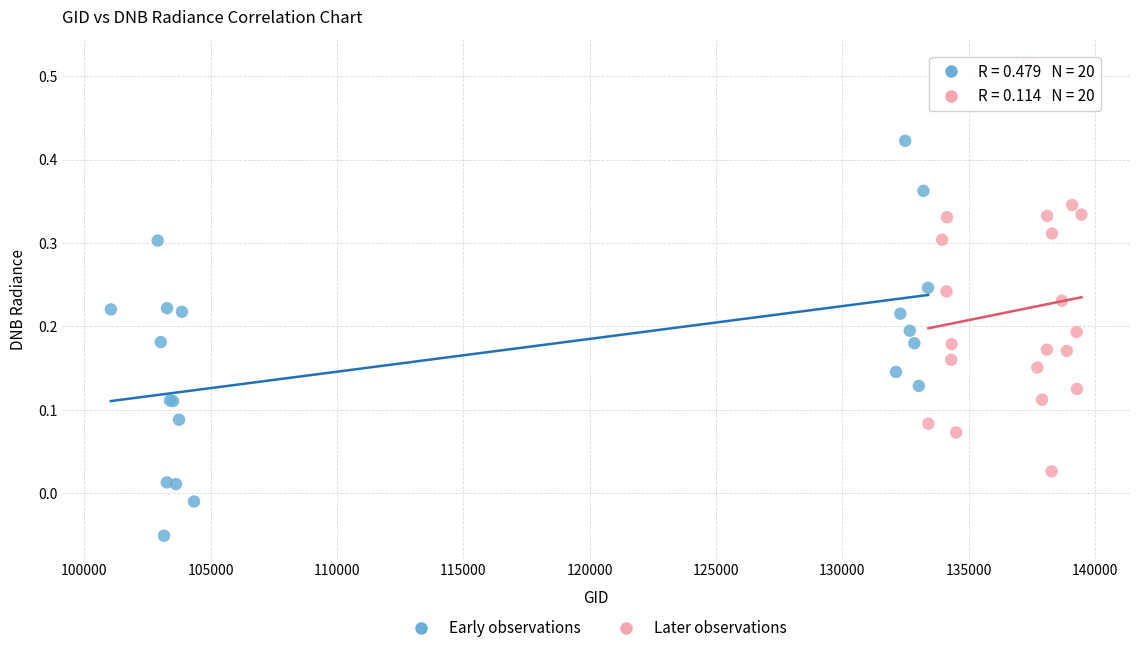

Which series contains the lowest Y value?

Early observations